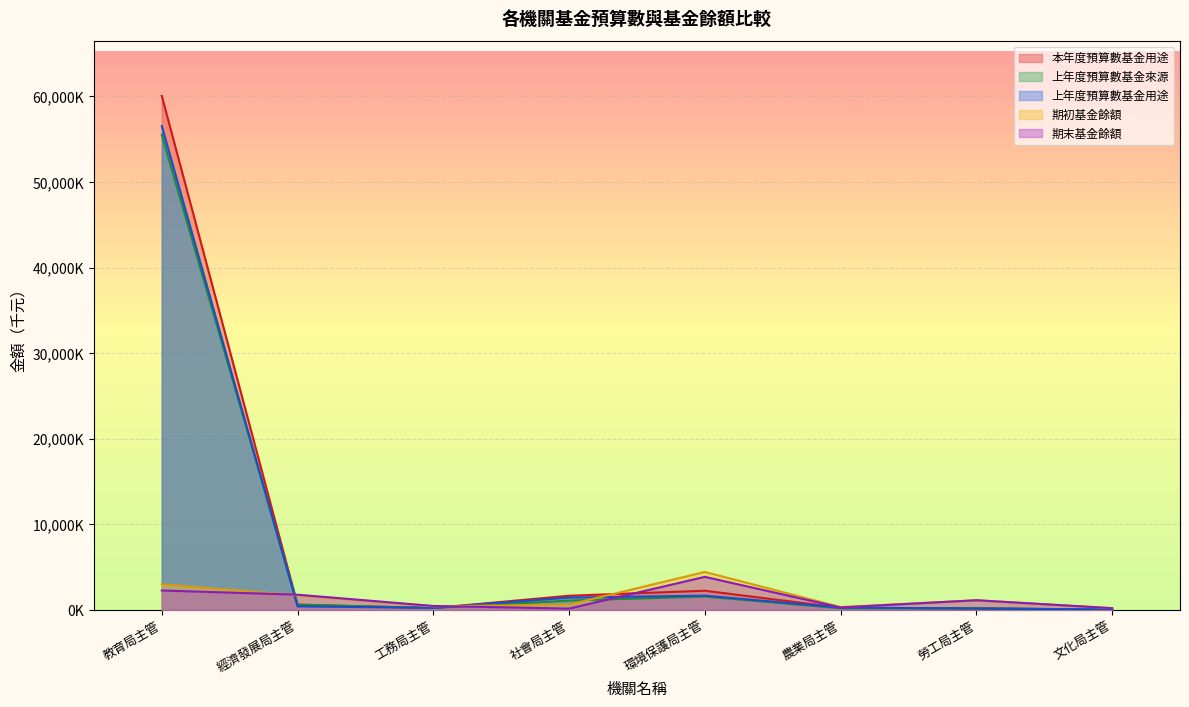

True or false: 上年度預算數基金來源 has more than 1 points higher than both neighbors.

False